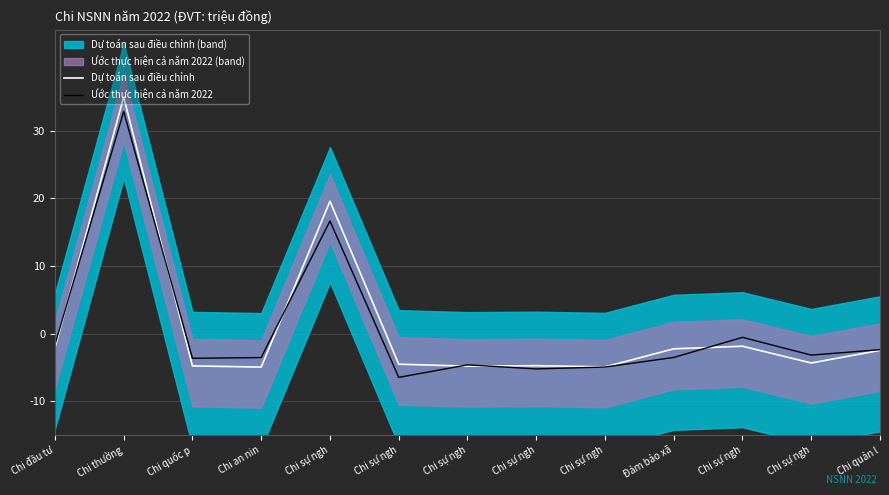

What are all the series names shown in the legend?

Dự toán sau điều chỉnh, Ước thực hiện cả năm 2022